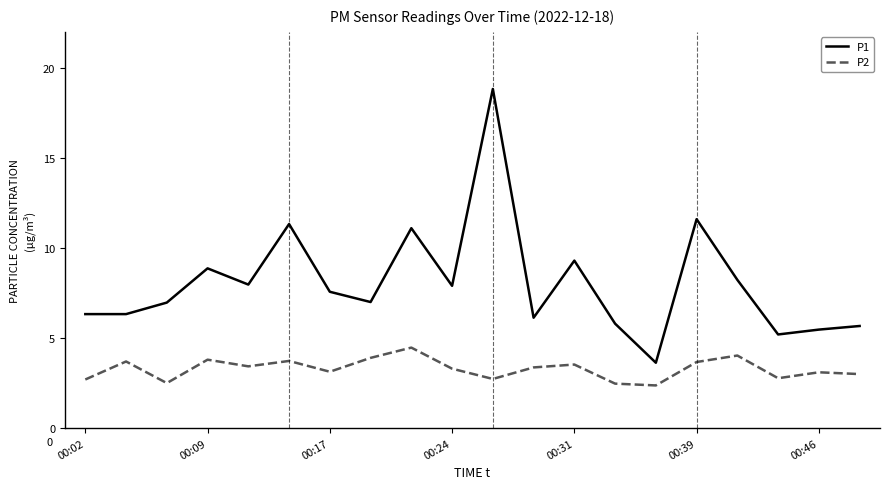

What is the difference between the maximum and minimum values in the P1 series?

15.2